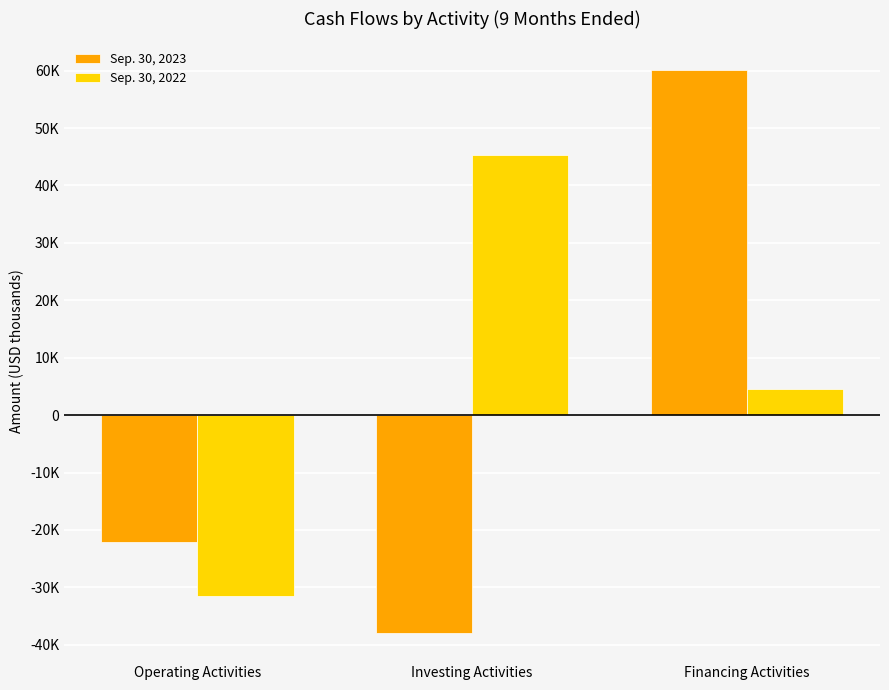

Count the Sep. 30, 2022 values in the range -31517 to 45246.

3